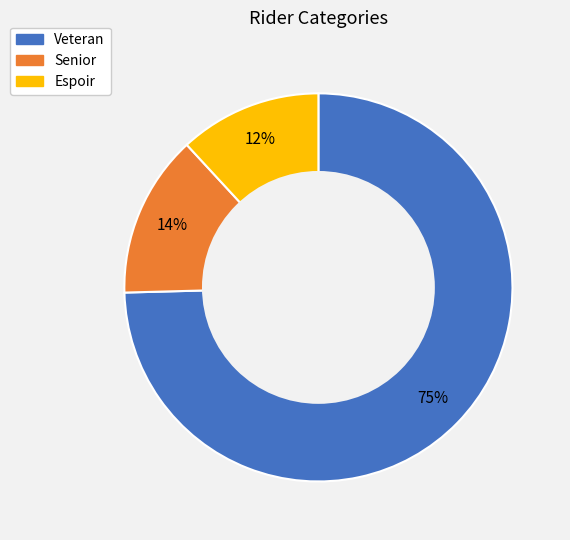

How many segments does this pie chart have?

3